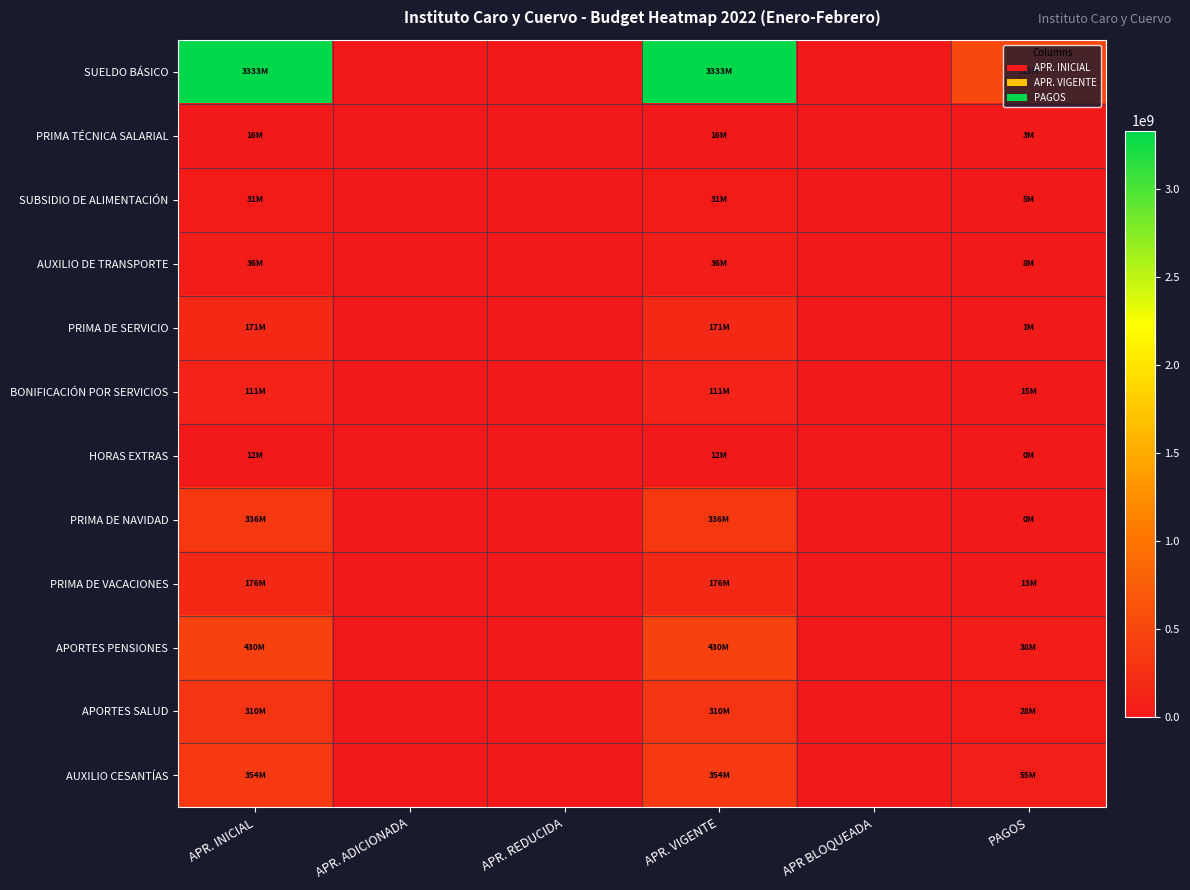

What is the spread (max minus min) of values at PAGOS?

512652256